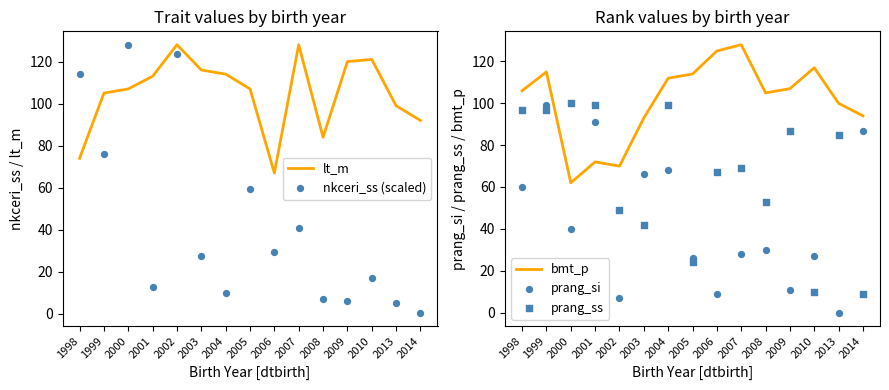

Which series contains the highest Y value?

lt_m